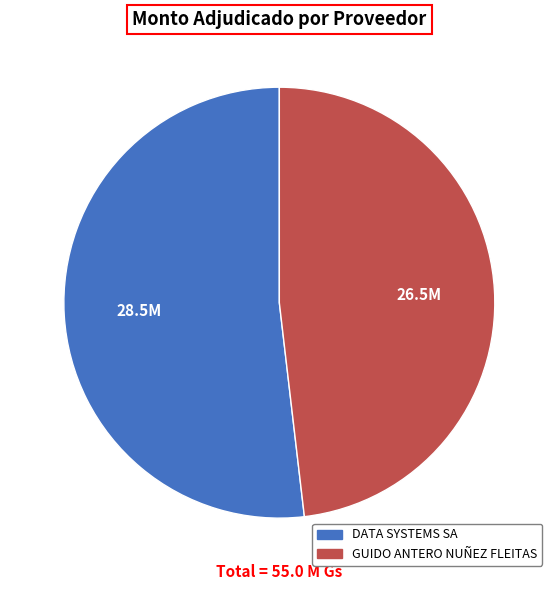

Is there any slice that represents more than half of the pie?

Yes